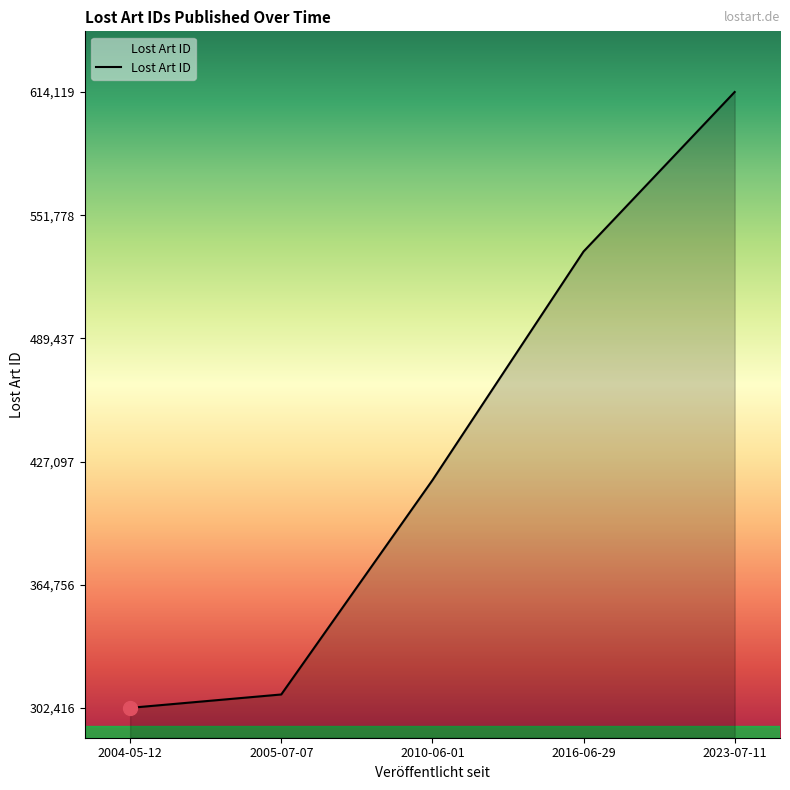

Reading left to right, what are all the values shown in this chart?

302416	309182	417604	533378	614119